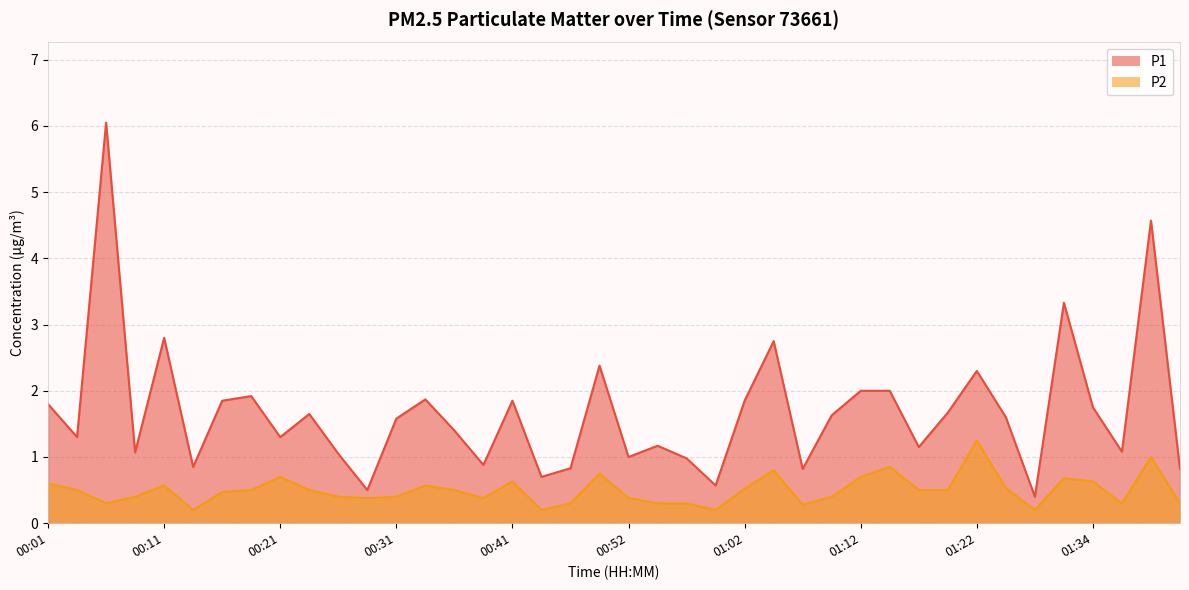

Where does the P1 series first go above 1?

00:01